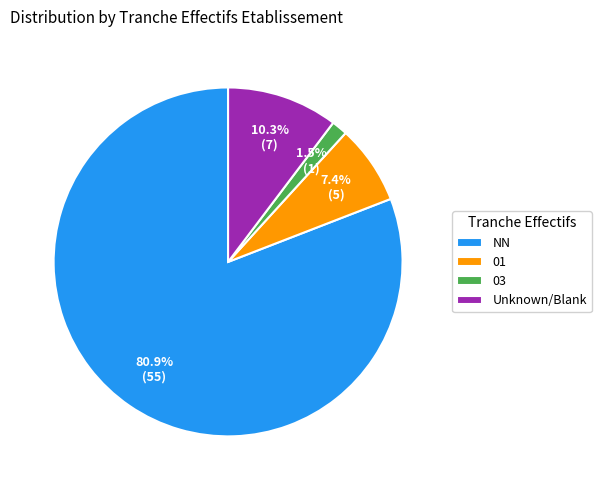

The 01 slice represents 7% of the pie. True or false?

True